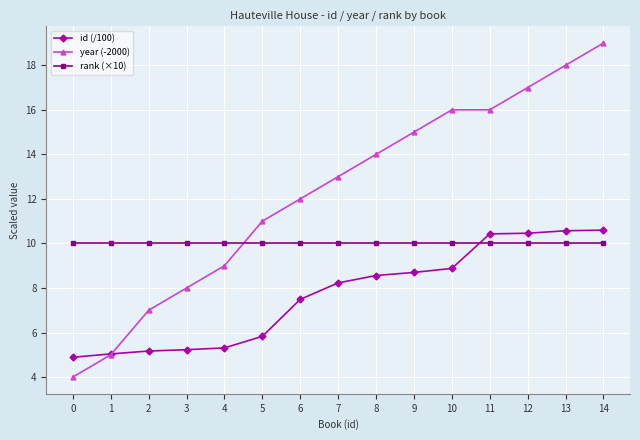

Count the number of data series in this chart.

3